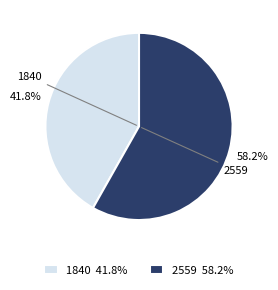

How many slices are in this pie chart?

2